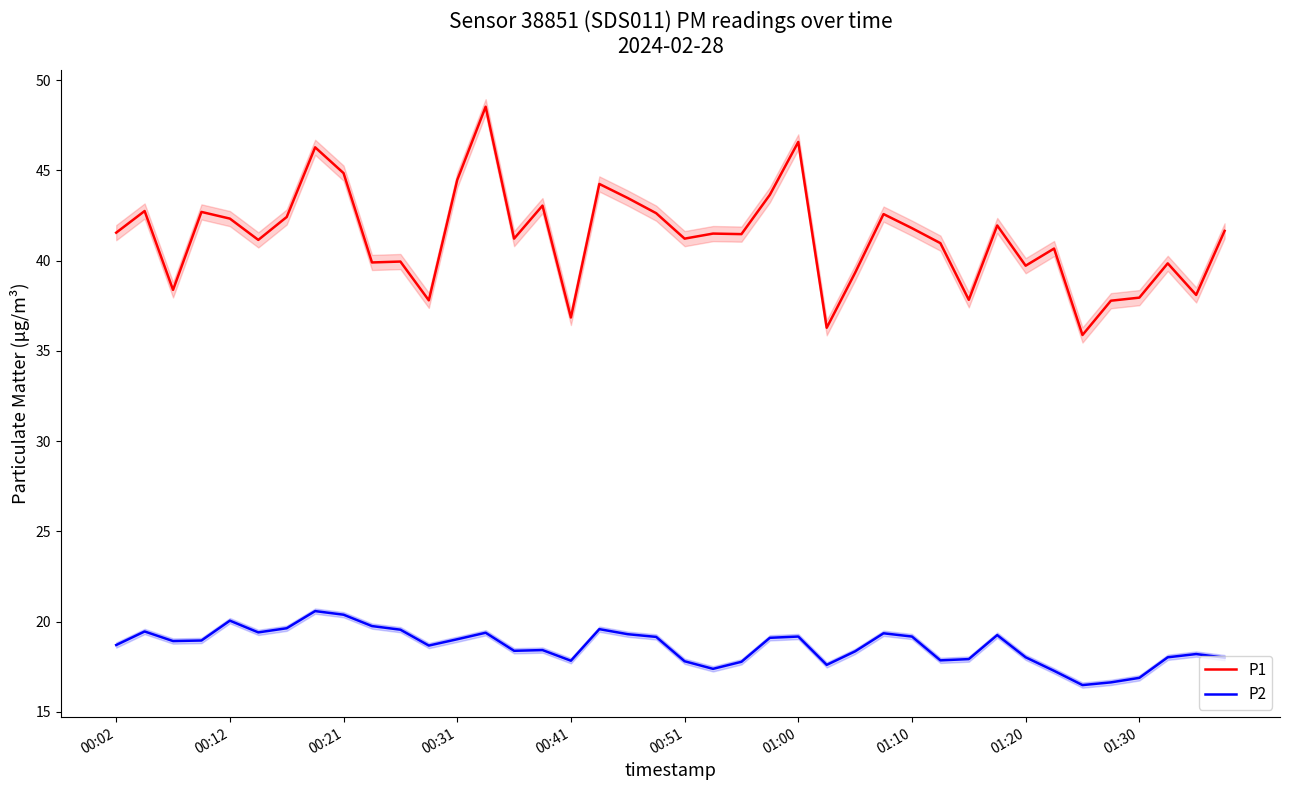

At how many categories does at least one series exceed 39?

31